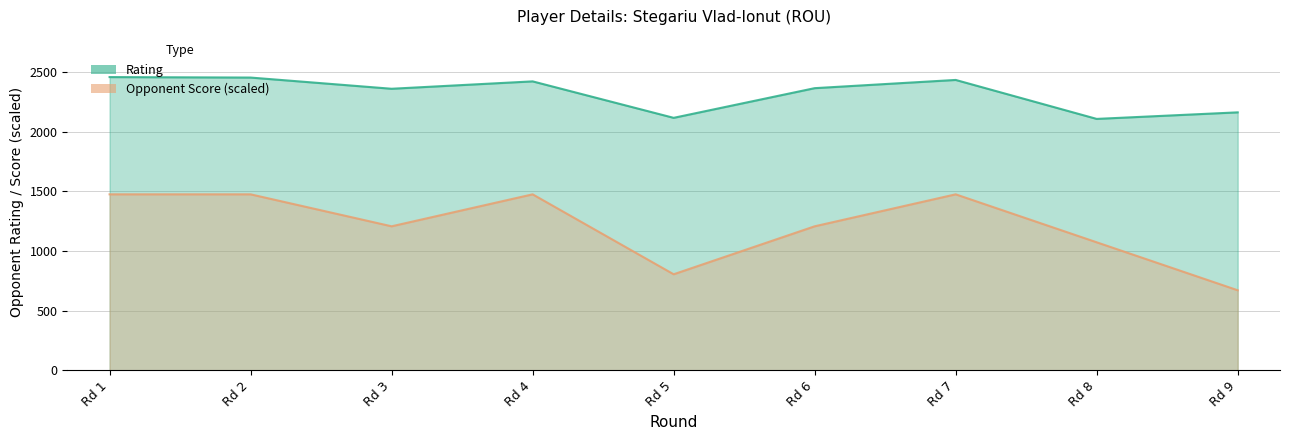

At which category does Opponent Score reach its first local peak?

Rd 4